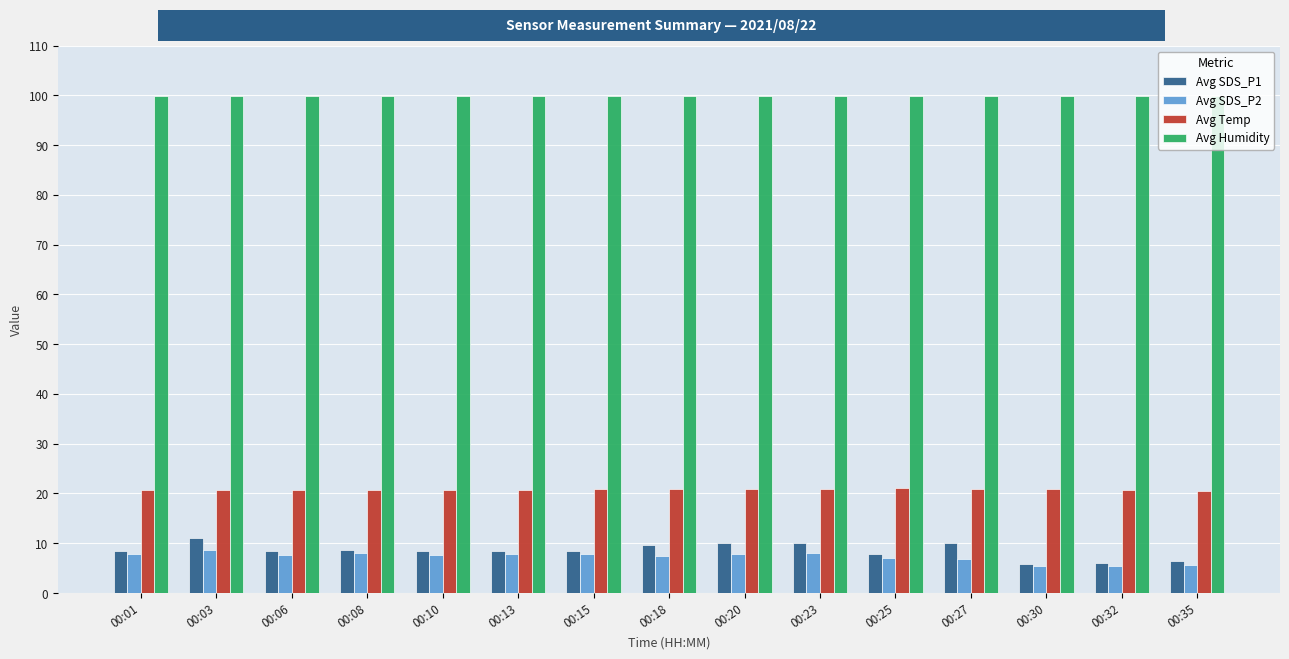

Is it true that Avg Temp equals 20.6 at 00:35?

True